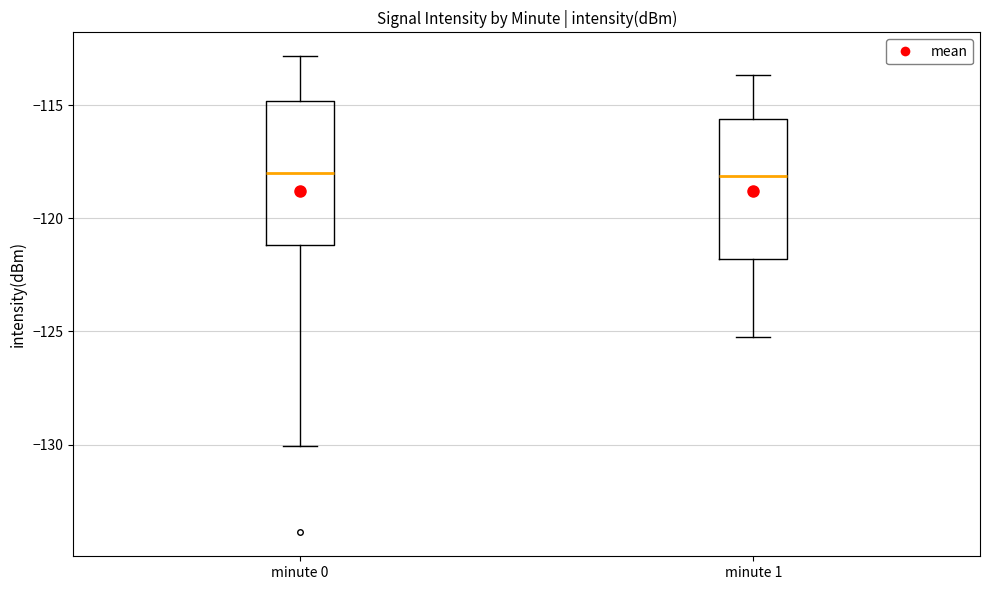

Where does the lower whisker of the box for minute 1 end on the y-axis? The values are not printed on the chart, so give them approximately, as read against the axis.

-125.5